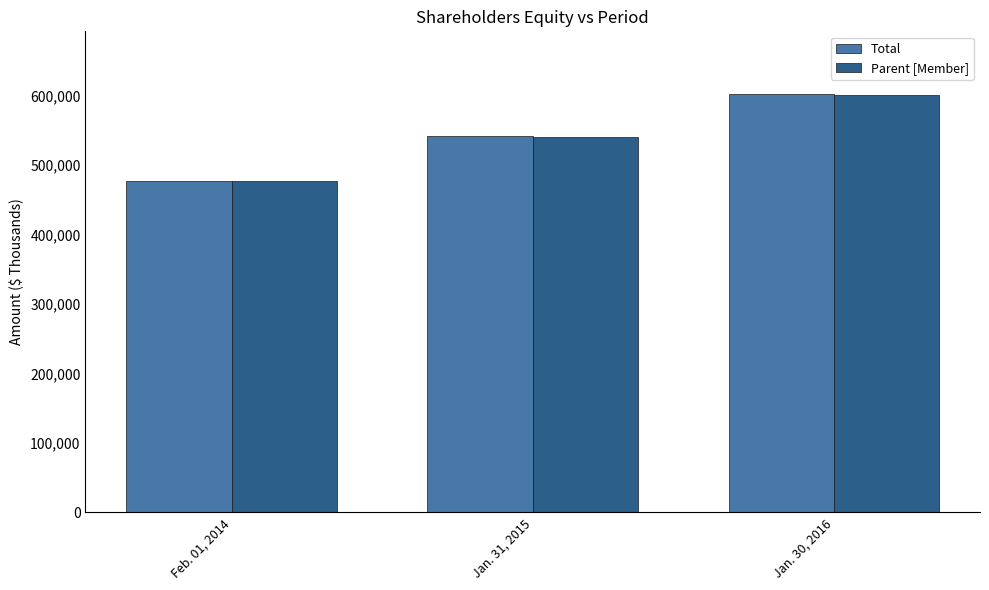

At which category does the chart reach its minimum across all series?

Feb. 01, 2014